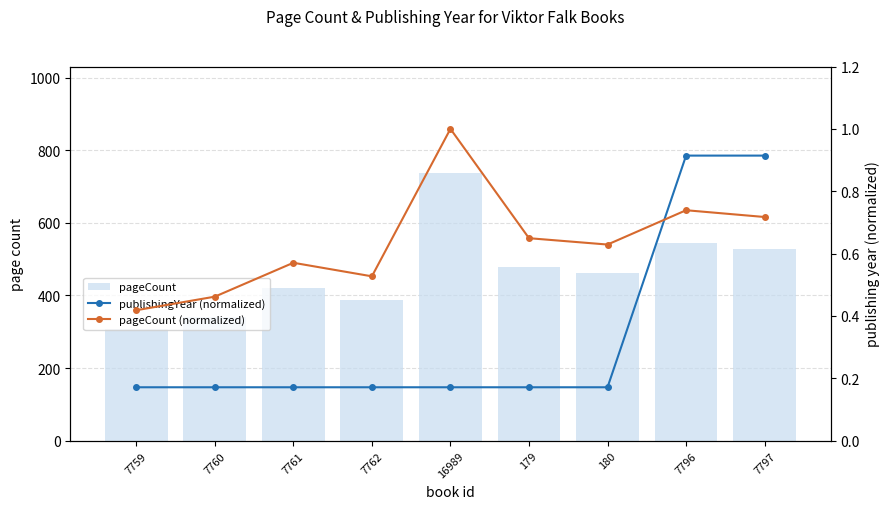

Reading left to right, extract all data points from this chart.

pageCount: 308.0	340.0	420.0	388.0	736.0	478.0	463.0	544.0	528.0
publishingYear (normalized): 0.2	0.2	0.2	0.2	0.2	0.2	0.2	0.9	0.9
pageCount (normalized): 0.4	0.5	0.6	0.5	1.0	0.6	0.6	0.7	0.7